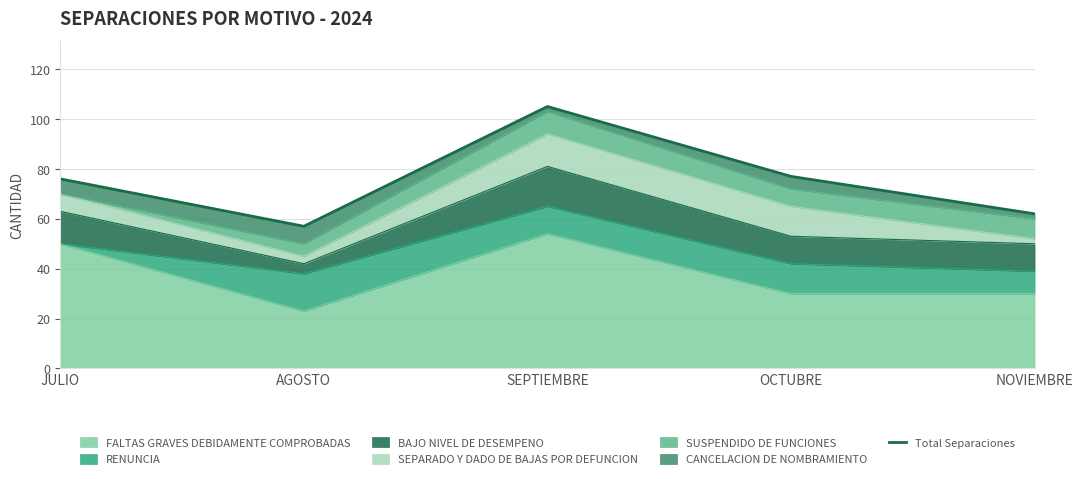

The chart shows a value of 33 at NOVIEMBRE. True or false?

False